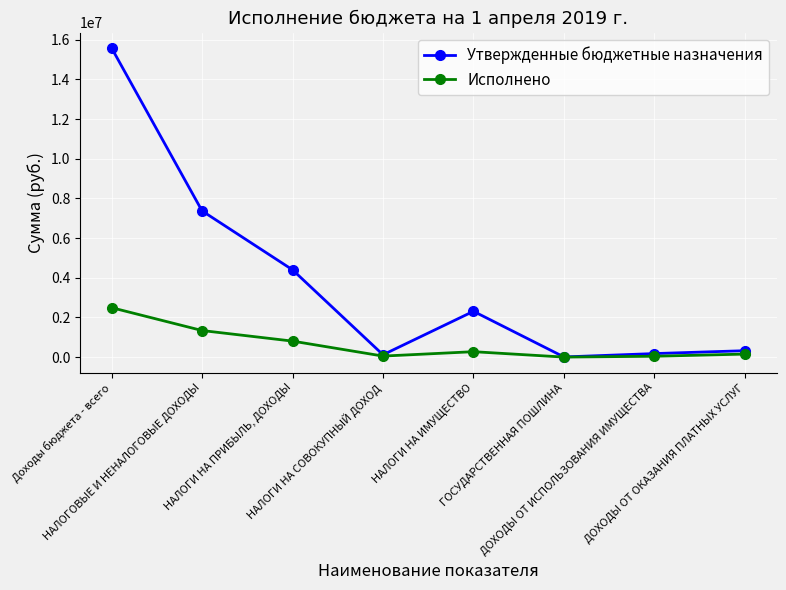

Which series has the largest total across all categories?

Утвержденные бюджетные назначения